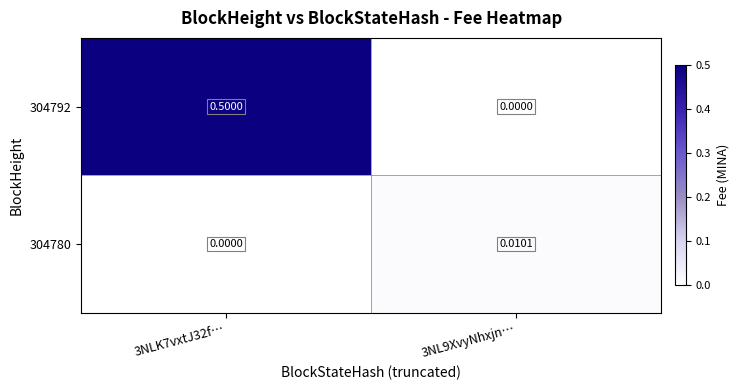

Is the value of 304792 at 3NLK7vxtJ32f… greater than the value of 304780 at 3NLK7vxtJ32f…?

Yes